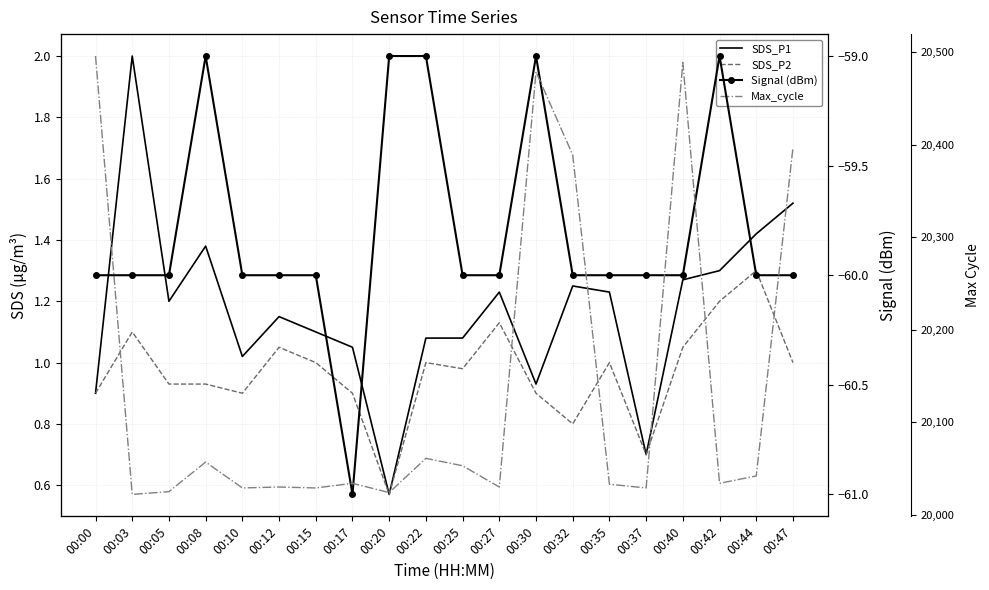

True or false: Signal (dBm) and SDS_P2 intersect in this chart.

False